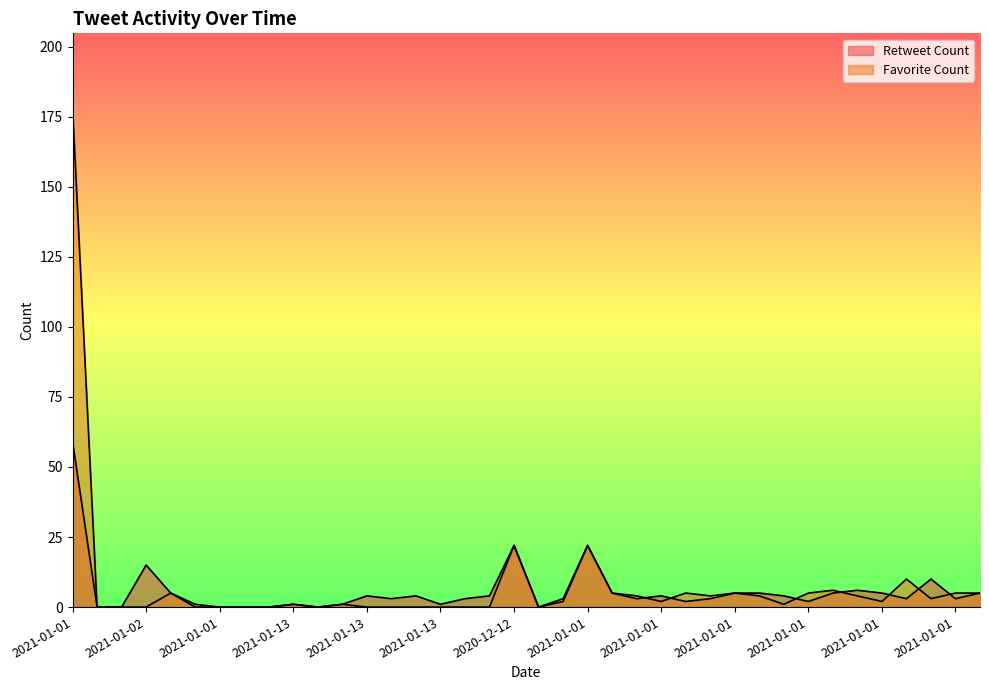

How many lines are shown in the chart?

2